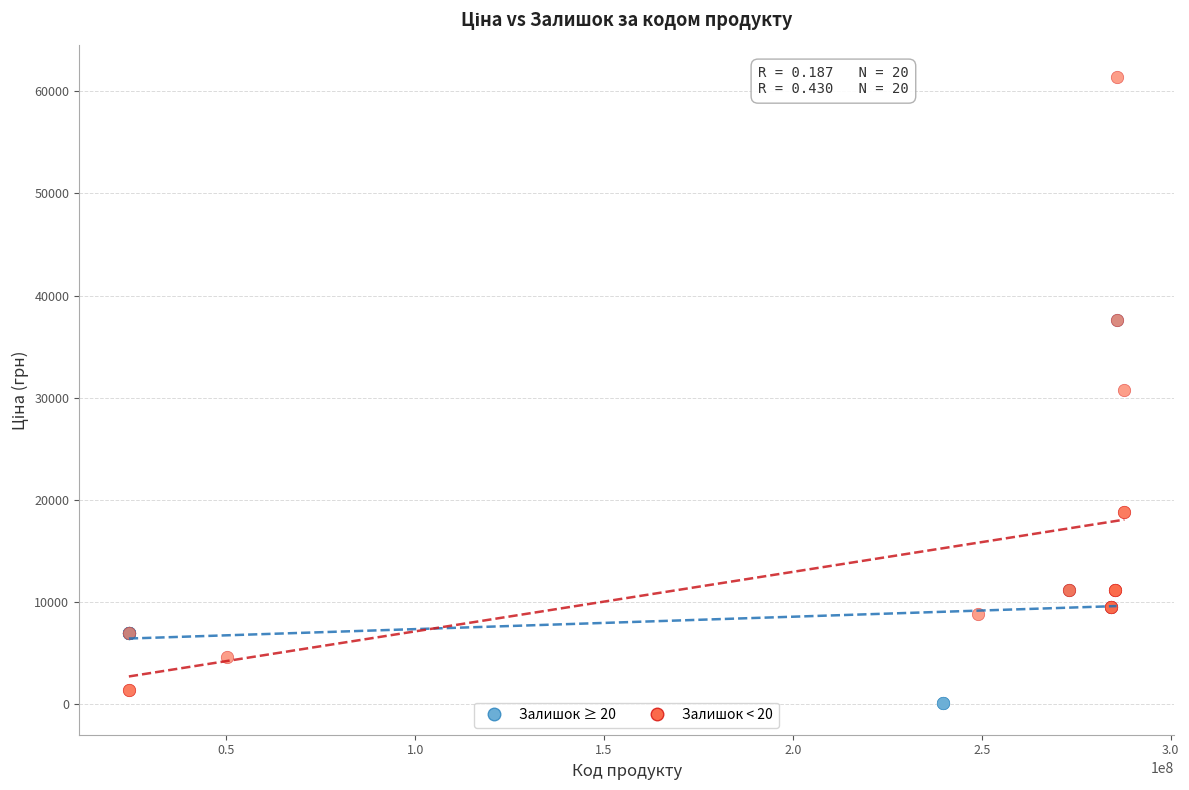

Which series contains the lowest Y value?

Залишок ≥ 20